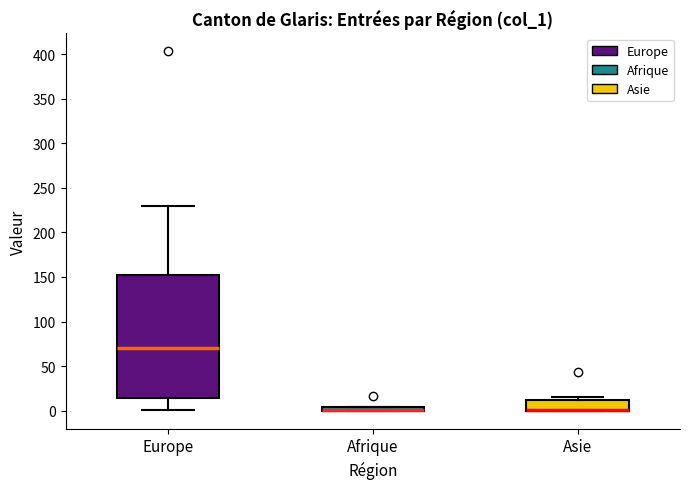

Comparing the boxes themselves (not the whiskers), which one is the tallest?

Europe